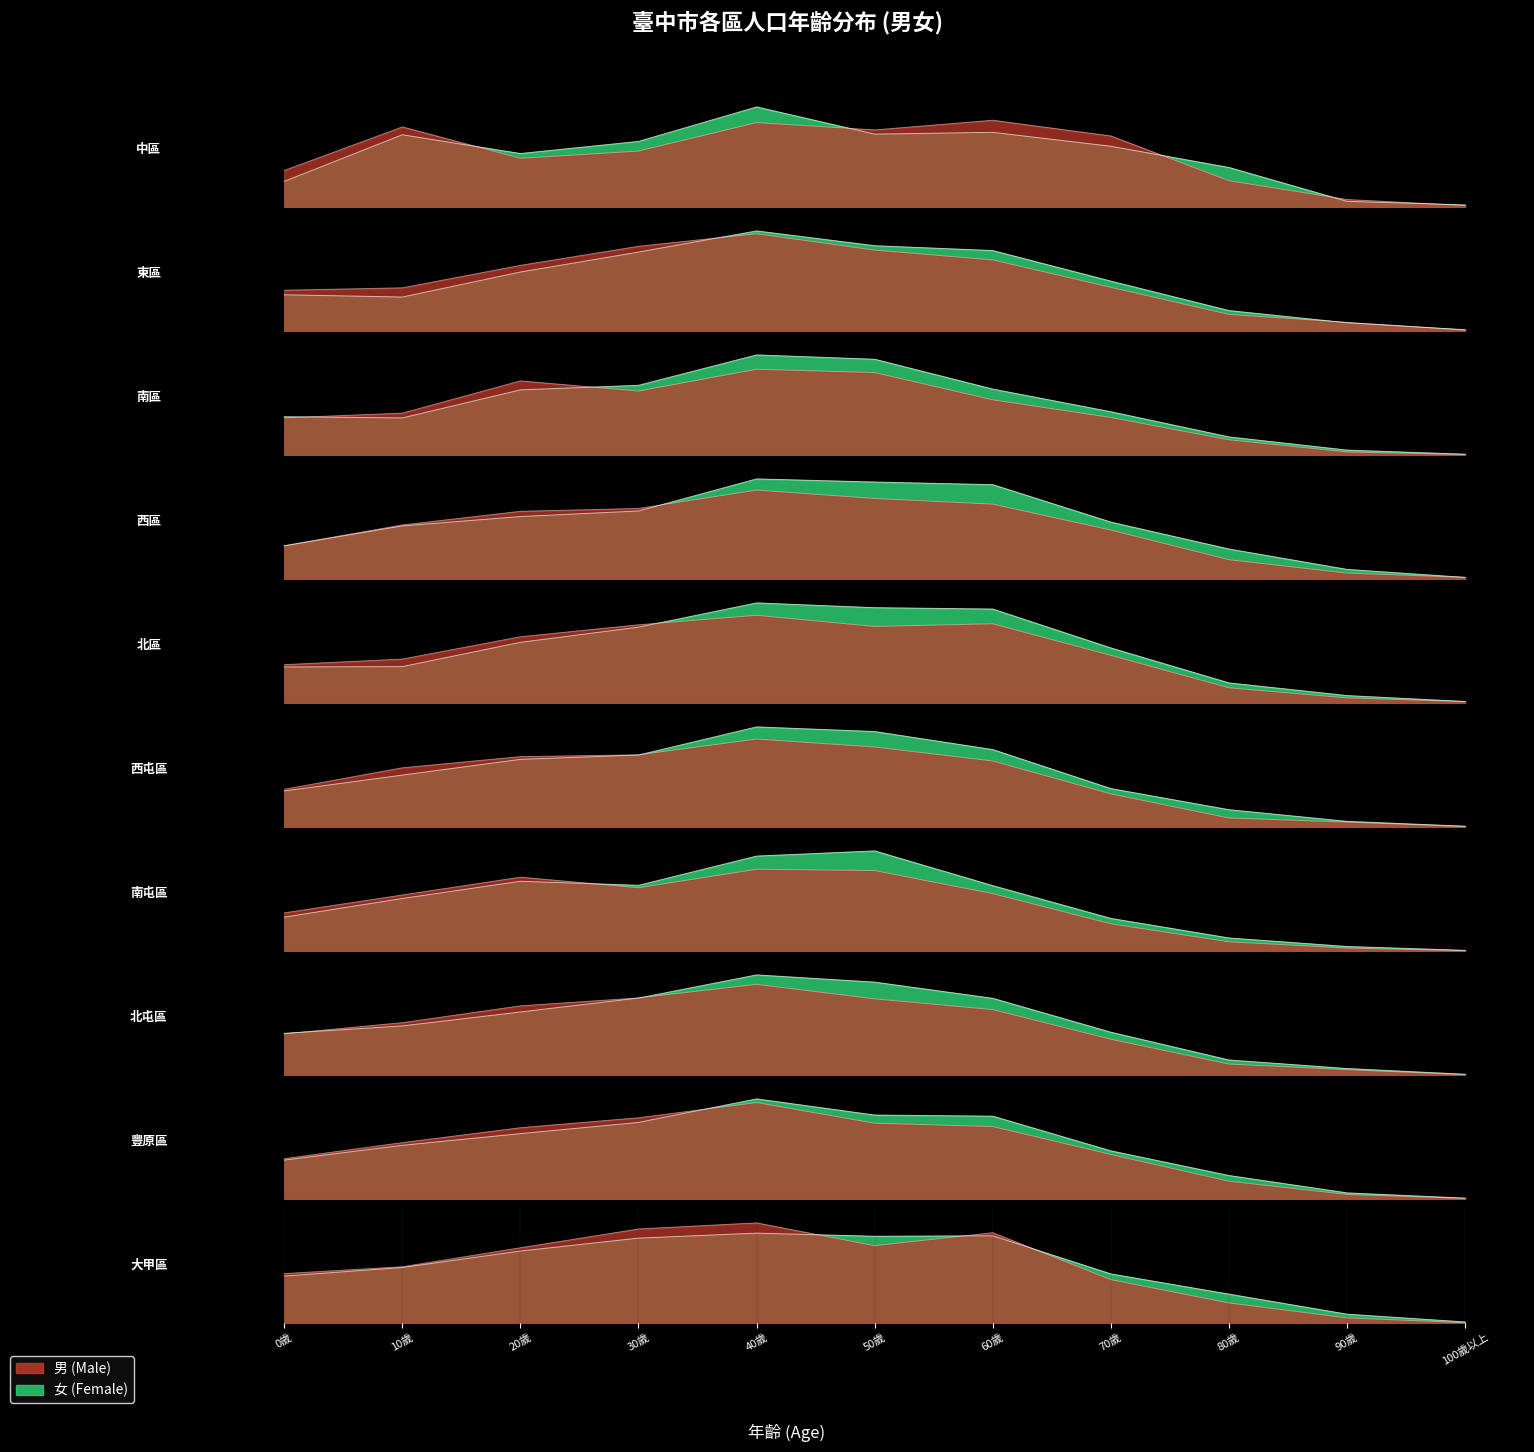

Count the number of categories in the chart.

11